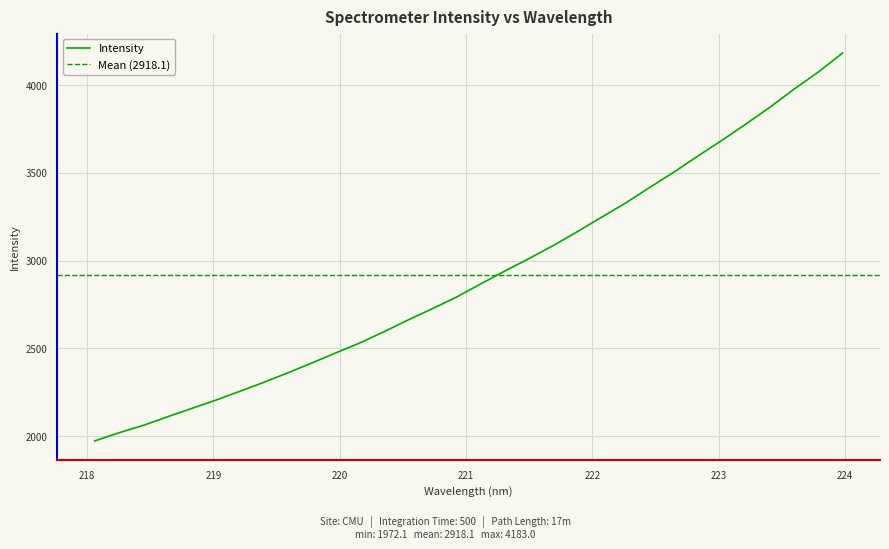

What is the sum of all values?

93380.0